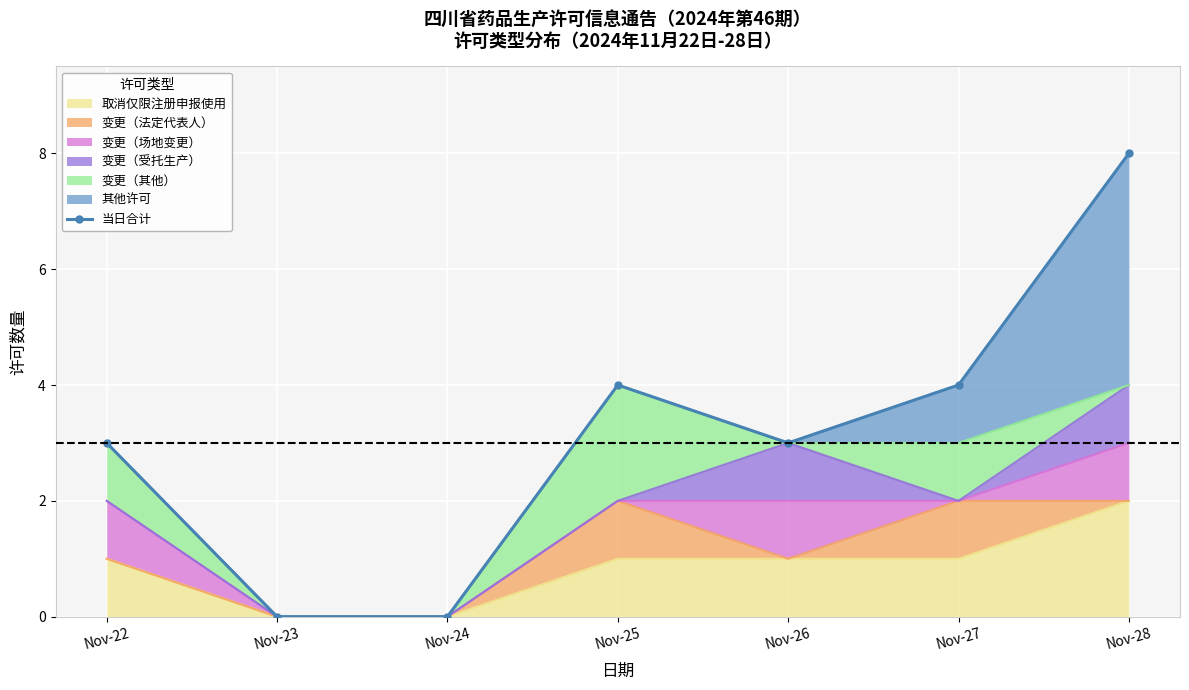

How many interior local valleys (lower than both neighbors) does the data have?

1